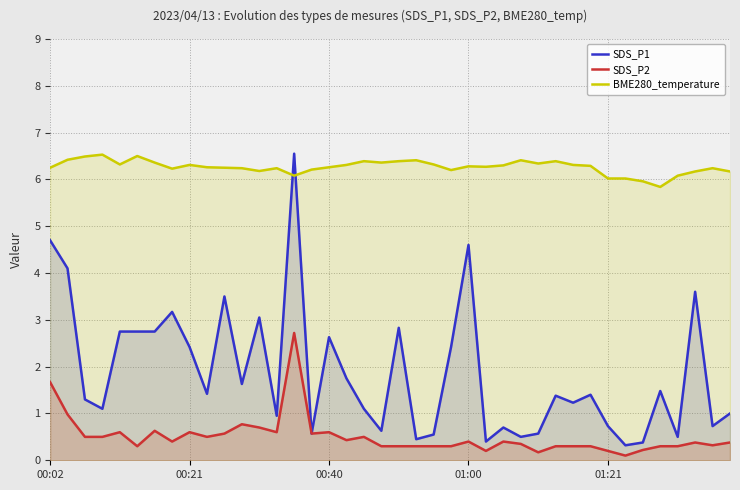

True or false: BME280_temperature has a value of 2.8 at 01:21.

False